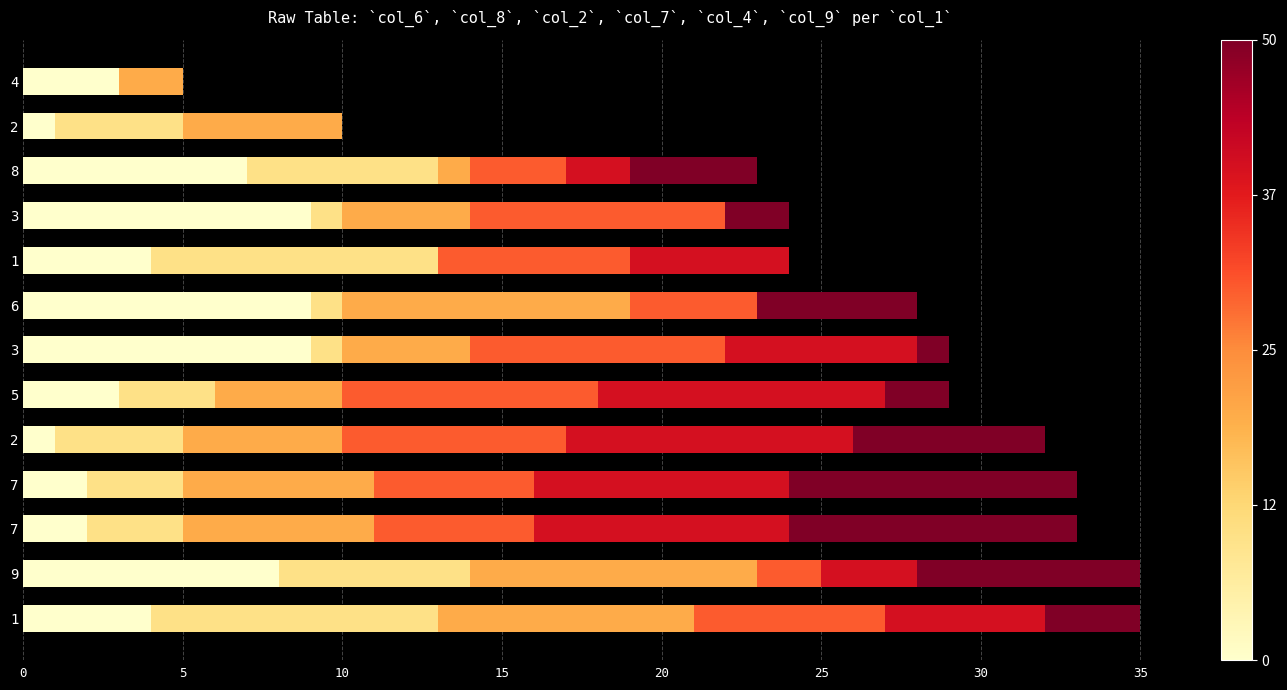

How many distinct data groups are displayed?

6